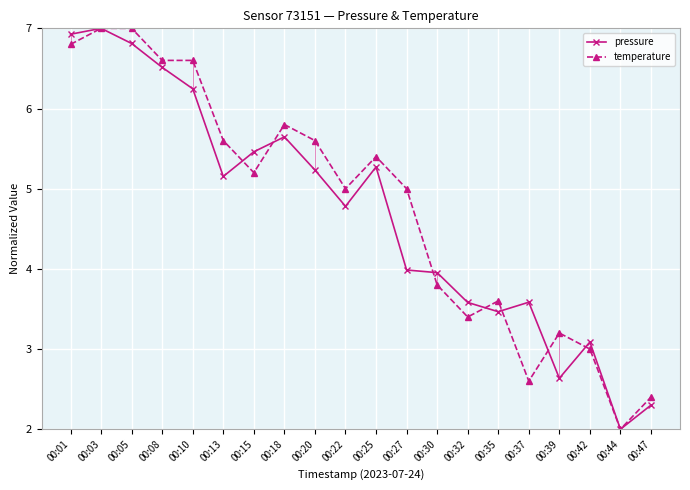

What is the difference between the temperature values at 00:15 and 00:32?

1.8